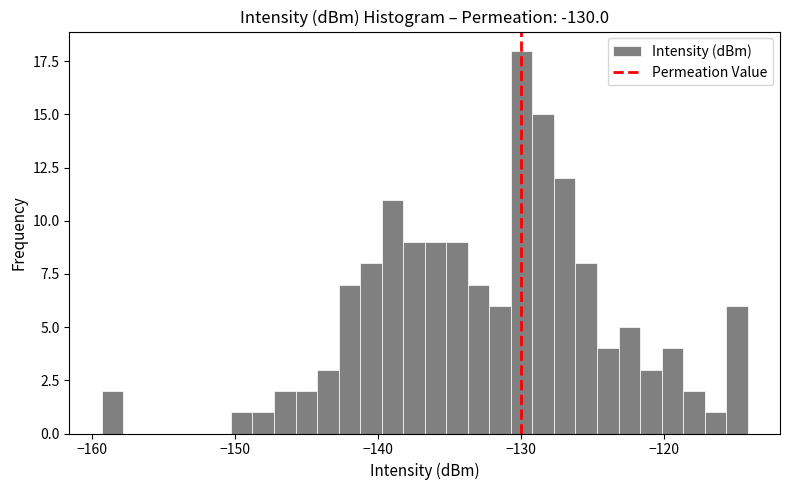

Around what value on the x-axis is the tallest bar? Give the approximate position of its centre, as read against the axis.

-130